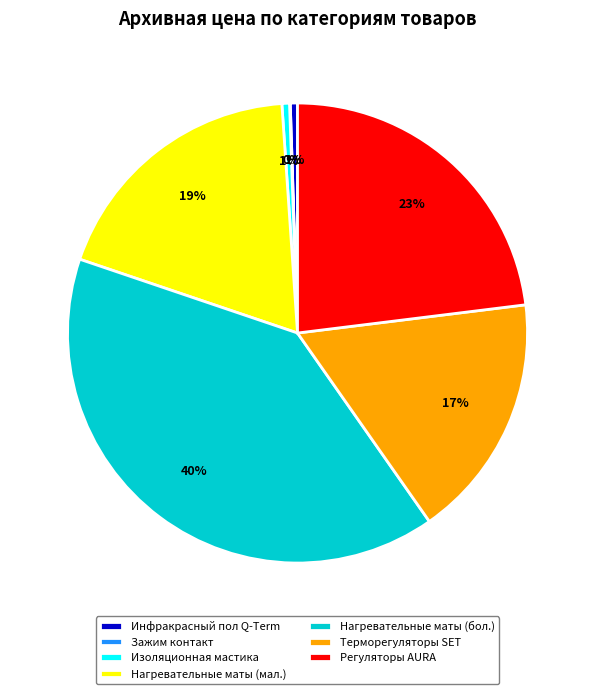

Which slice is the largest?

Нагревательные маты (бол.)